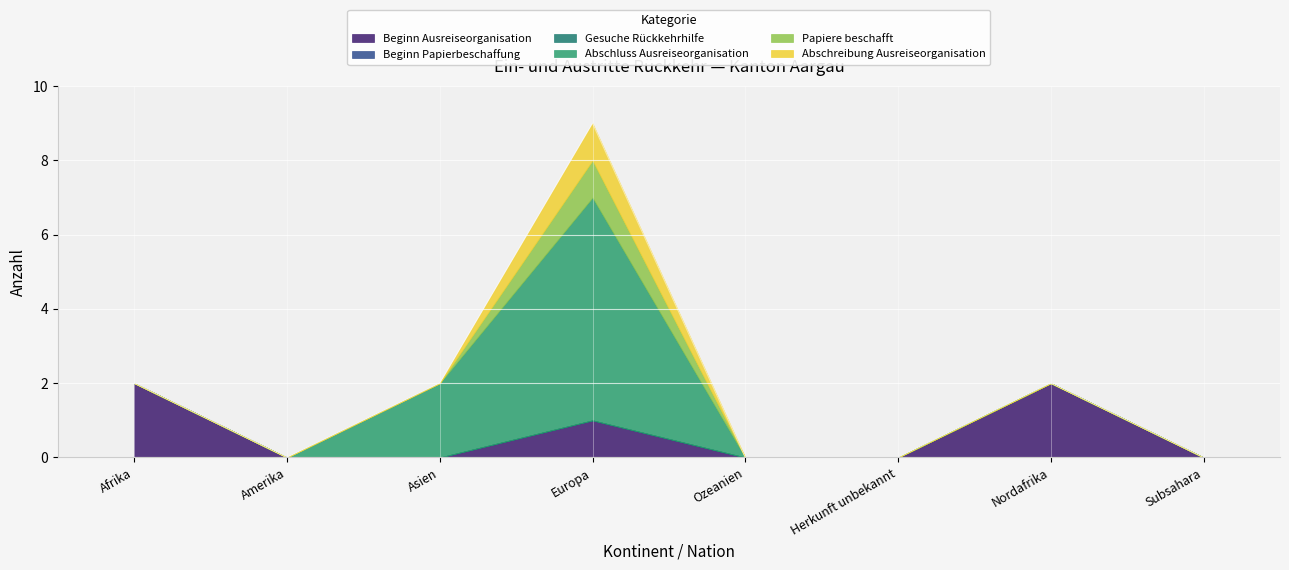

Reading left to right, transcribe all the data shown in this chart.

Beginn Ausreiseorganisation: Afrika=2	Amerika=0	Asien=0	Europa=1	Ozeanien=0	Herkunft unbekannt=0	Nordafrika=2	Subsahara=0
Beginn Papierbeschaffung: Afrika=0	Amerika=0	Asien=0	Europa=0	Ozeanien=0	Herkunft unbekannt=0	Nordafrika=0	Subsahara=0
Gesuche Rückkehrhilfe: Afrika=0	Amerika=0	Asien=0	Europa=0	Ozeanien=0	Herkunft unbekannt=0	Nordafrika=0	Subsahara=0
Abschluss Ausreiseorganisation: Afrika=0	Amerika=0	Asien=2	Europa=6	Ozeanien=0	Herkunft unbekannt=0	Nordafrika=0	Subsahara=0
Papiere beschafft: Afrika=0	Amerika=0	Asien=0	Europa=1	Ozeanien=0	Herkunft unbekannt=0	Nordafrika=0	Subsahara=0
Abschreibung Ausreiseorganisation: Afrika=0	Amerika=0	Asien=0	Europa=1	Ozeanien=0	Herkunft unbekannt=0	Nordafrika=0	Subsahara=0